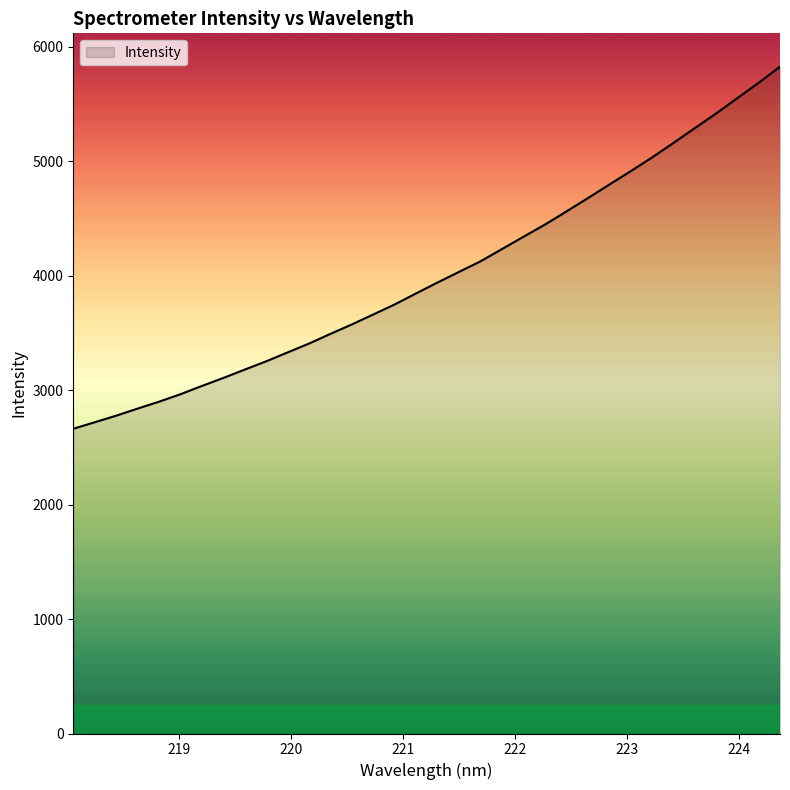

What is the maximum value shown in the chart?

5827.2